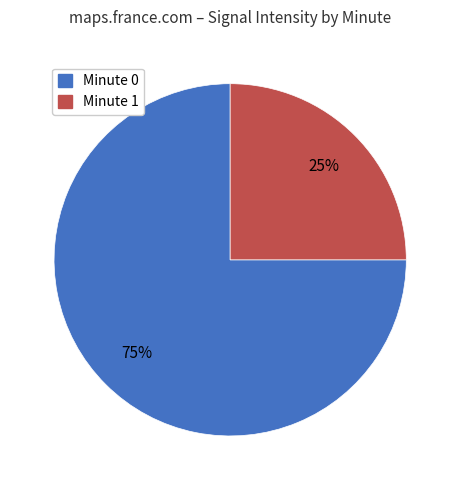

Which has a higher value, Minute 0 or Minute 1?

Minute 0